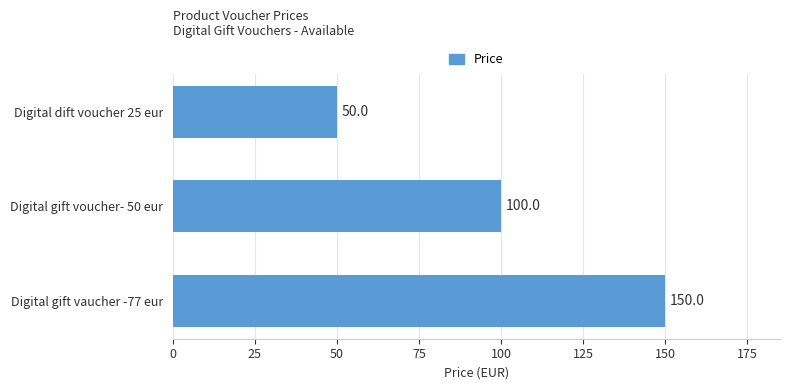

Rank the categories by value from lowest to highest.

Digital dift voucher 25 eur, Digital gift voucher- 50 eur, Digital gift vaucher -77 eur